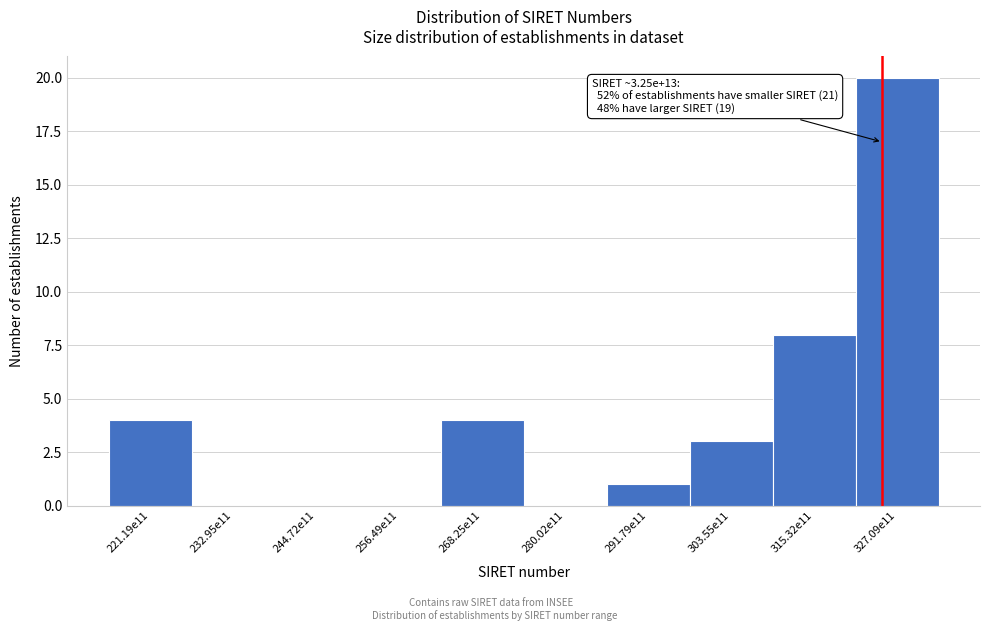

Reading left to right, what are all the values shown in this chart?

221.19e11=4	232.95e11=0	244.72e11=0	256.49e11=0	268.25e11=4	280.02e11=0	291.79e11=1	303.55e11=3	315.32e11=8	327.09e11=20